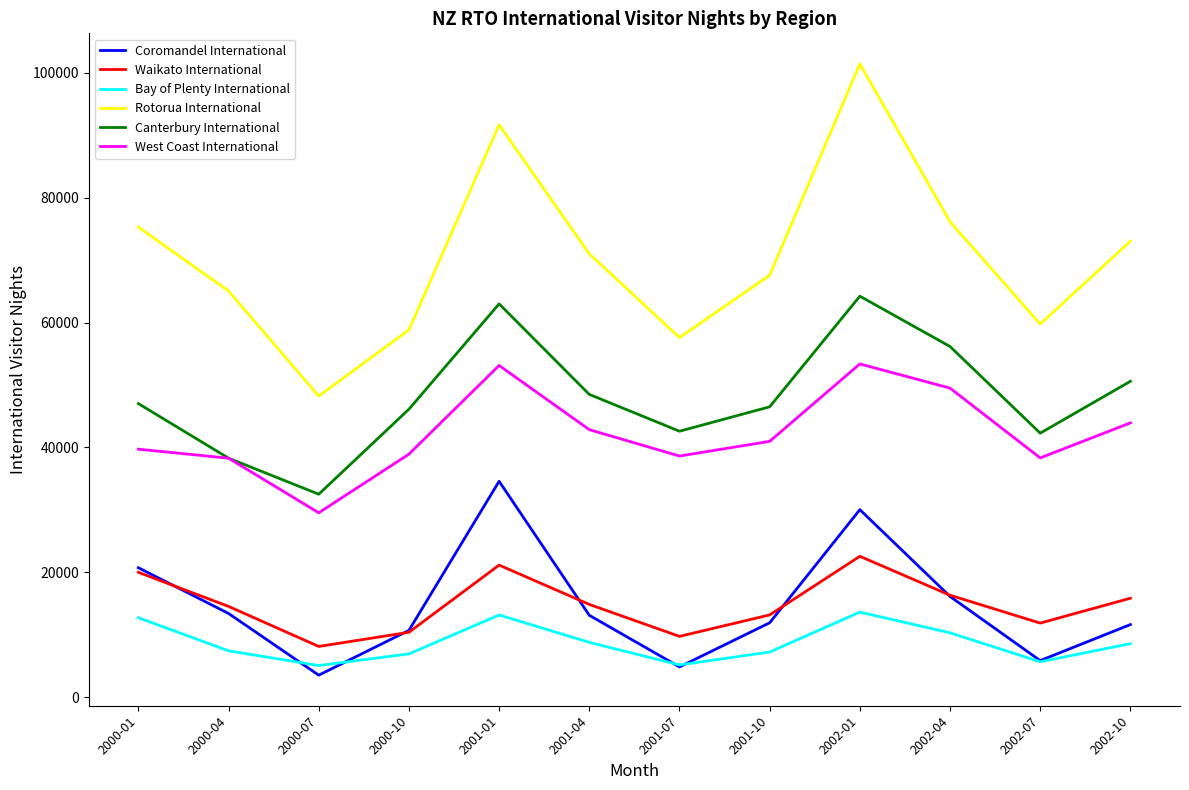

The Bay of Plenty International series shows 5163 at 2001-07. True or false?

True